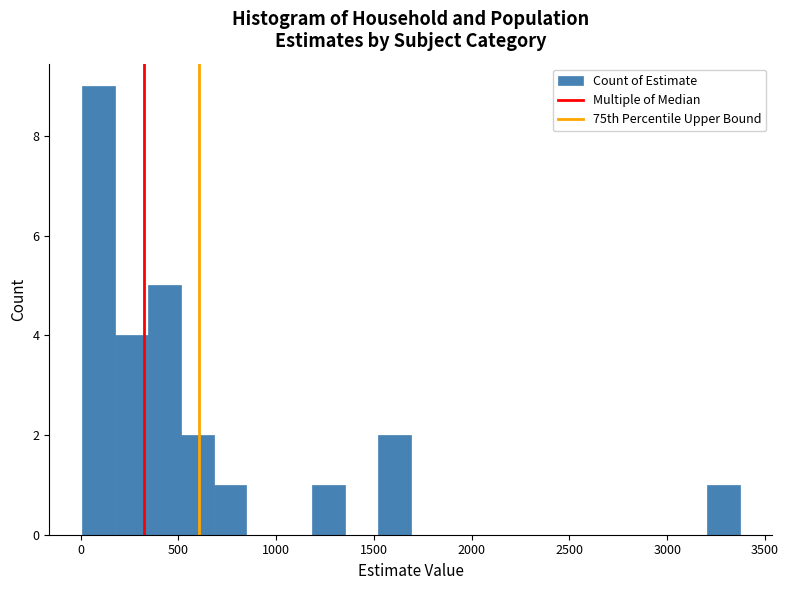

Read against the x-axis, roughly where is the centre of the tallest bar?

100